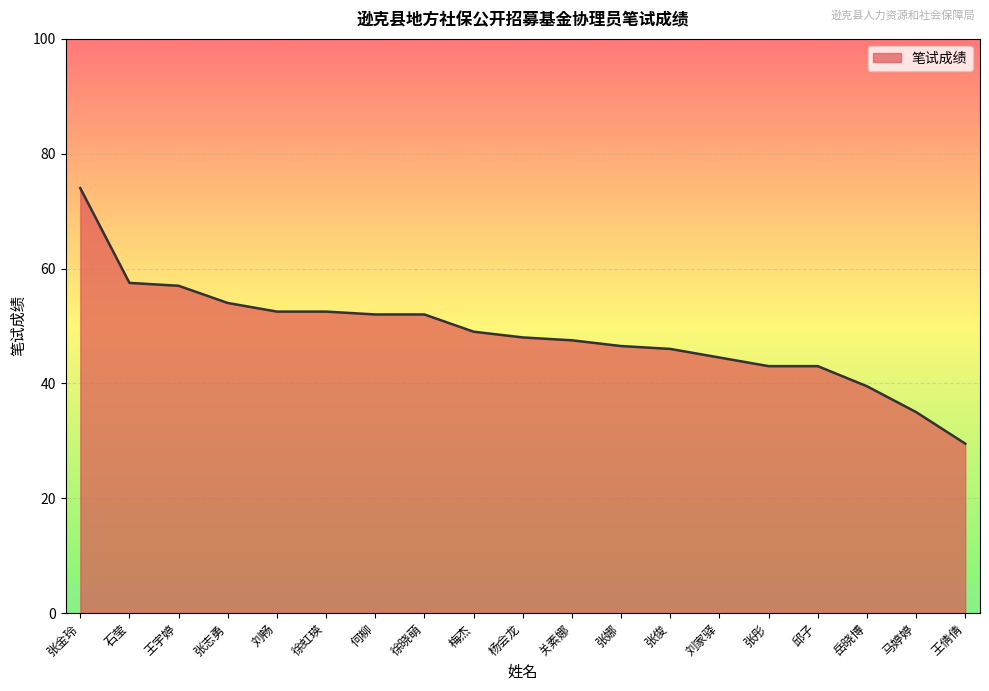

What is the maximum value shown in the chart?

74.0